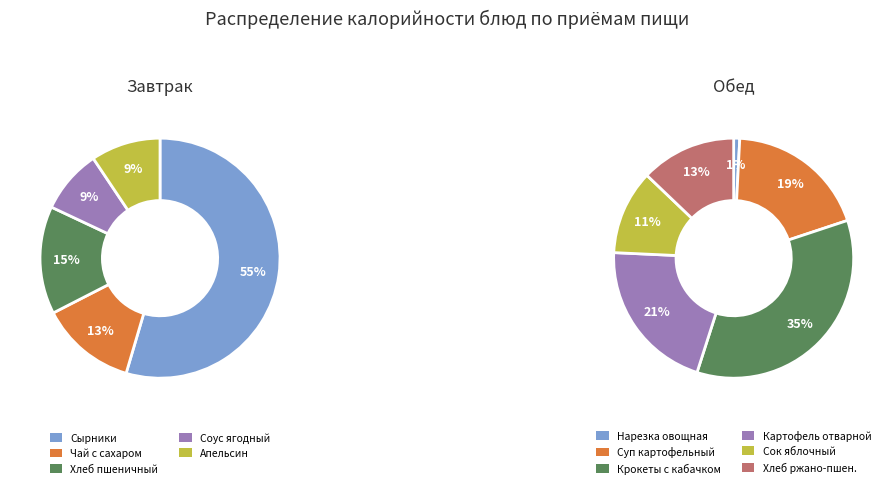

The Завтрак (гор.блюдо) slice represents 36% of the pie. True or false?

False